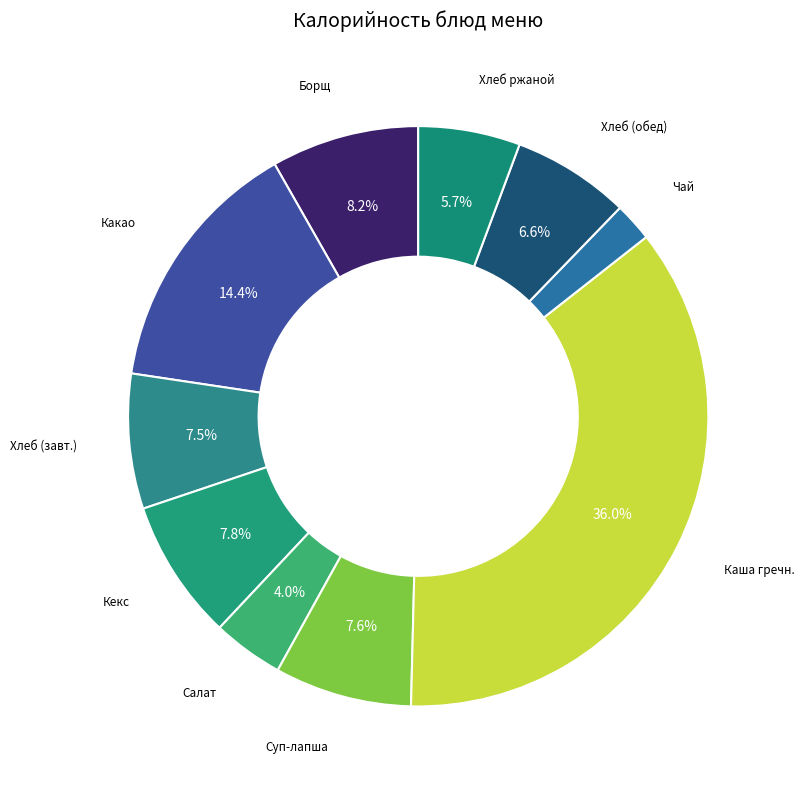

To the nearest percent, what is the difference between the largest and smallest slice percentages?

34%